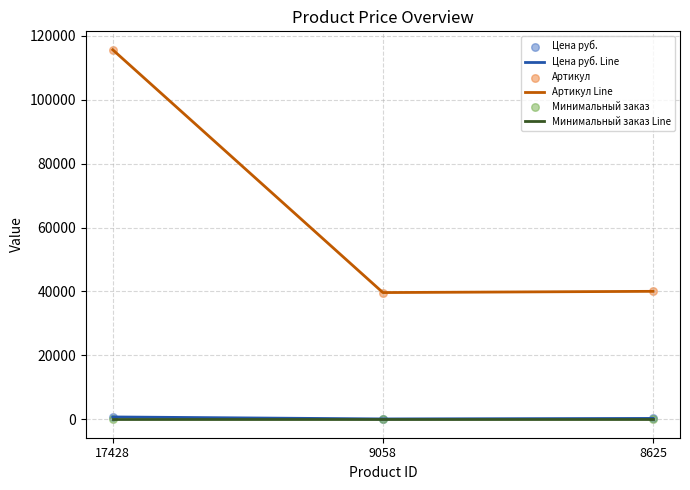

Which series changed the most between 17428 and 9058?

Артикул Line